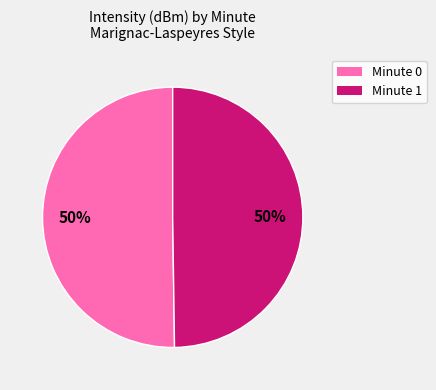

To the nearest percent, what portion does Minute 0 represent?

50%